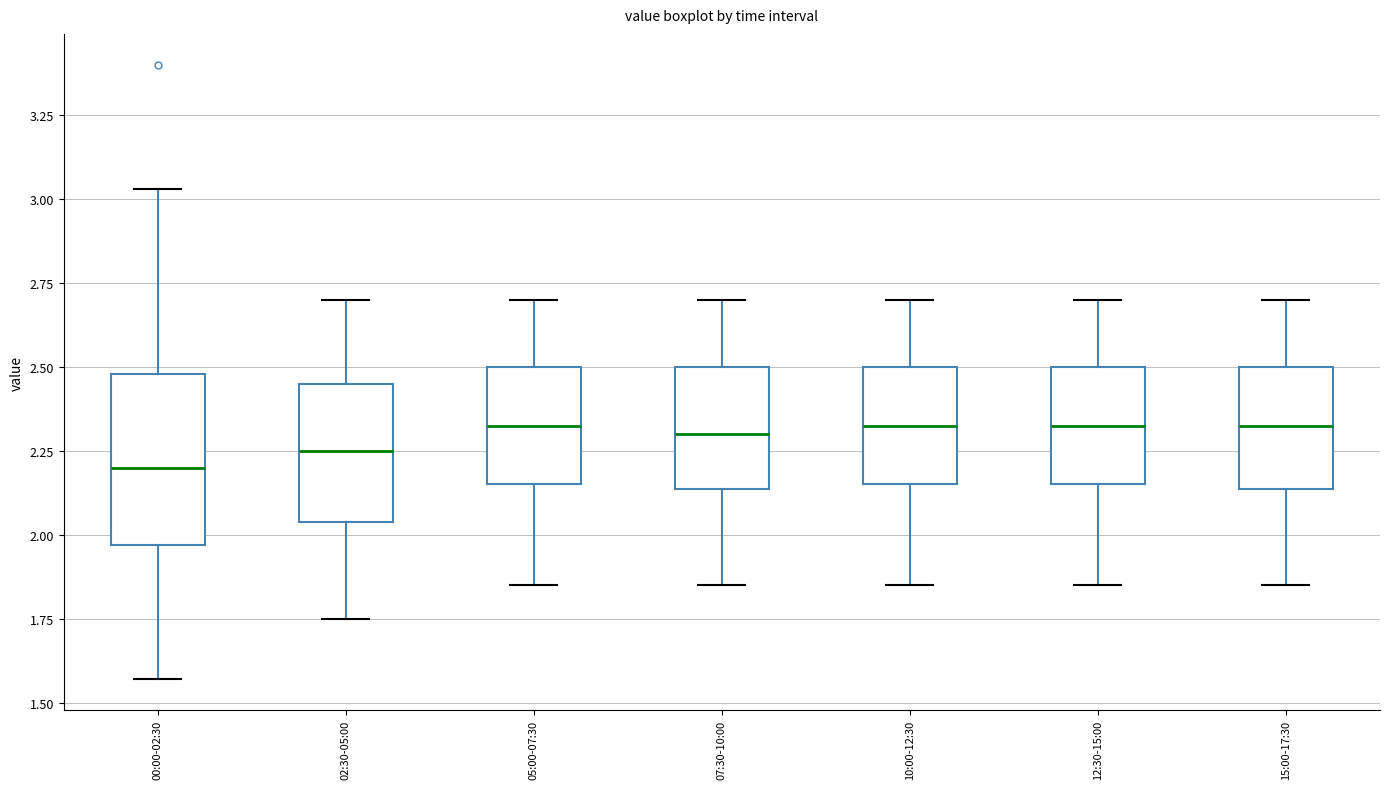

Comparing the boxes themselves (not the whiskers), which one is the tallest?

00:00-02:30